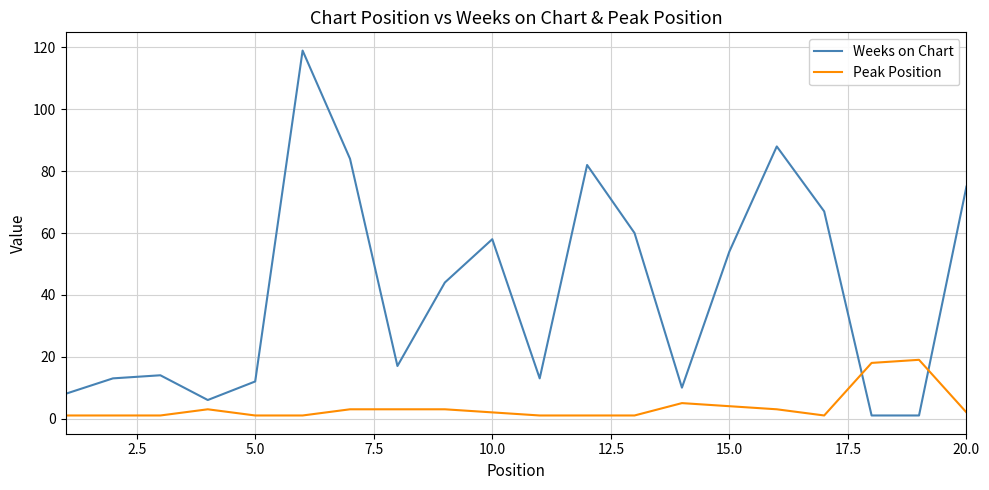

What is the maximum value for Peak Position?

19